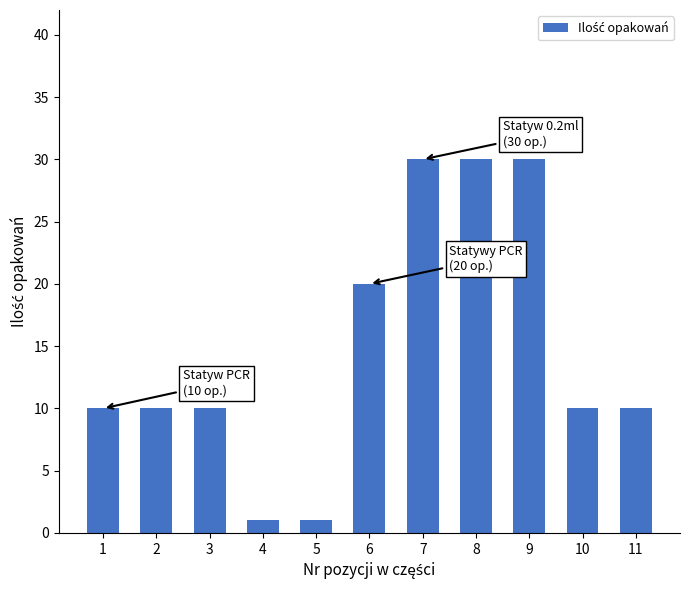

Is it true that the value at 2 is 16?

False